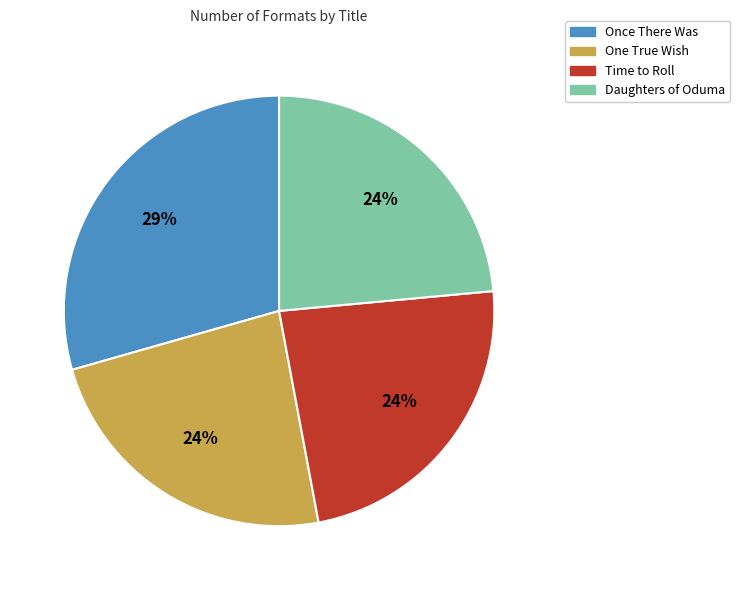

Do Daughters of Oduma and Time to Roll together represent more than half of the pie?

No